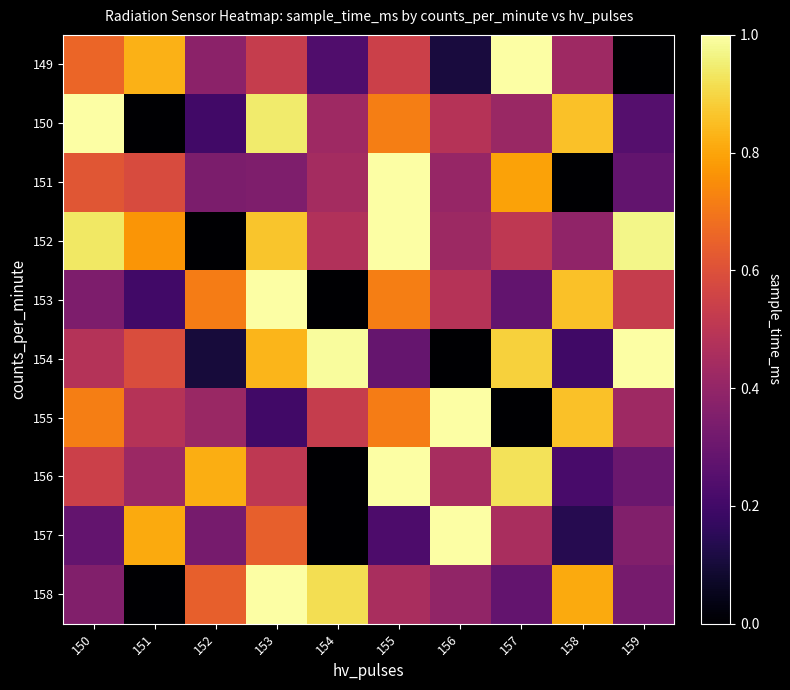

What is the difference between the highest and lowest values at 157?

1.0